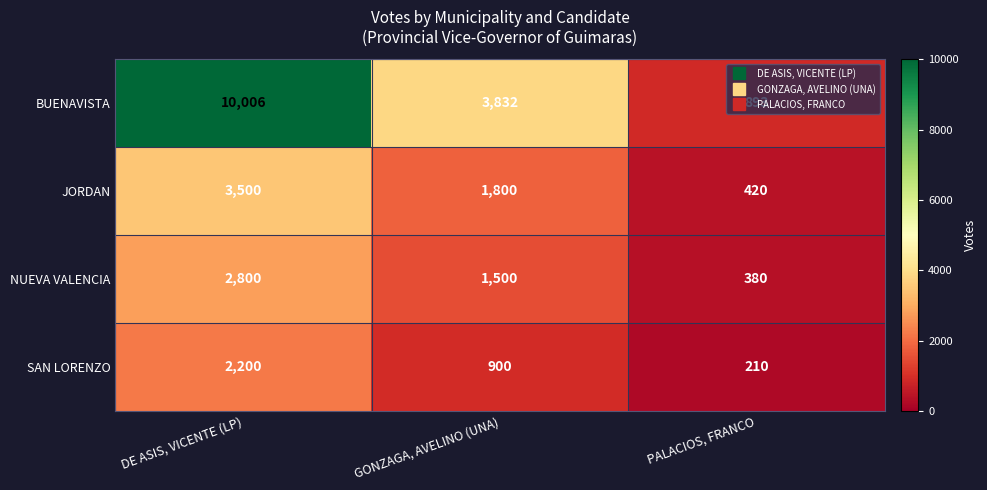

What is the difference between the highest and lowest values at GONZAGA, AVELINO (UNA)?

2932